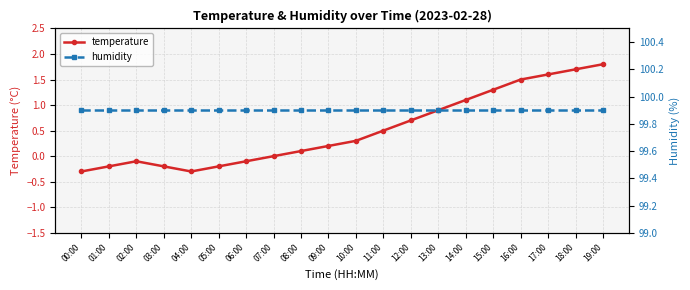

What is the label of the 20th point from the right?

00:00